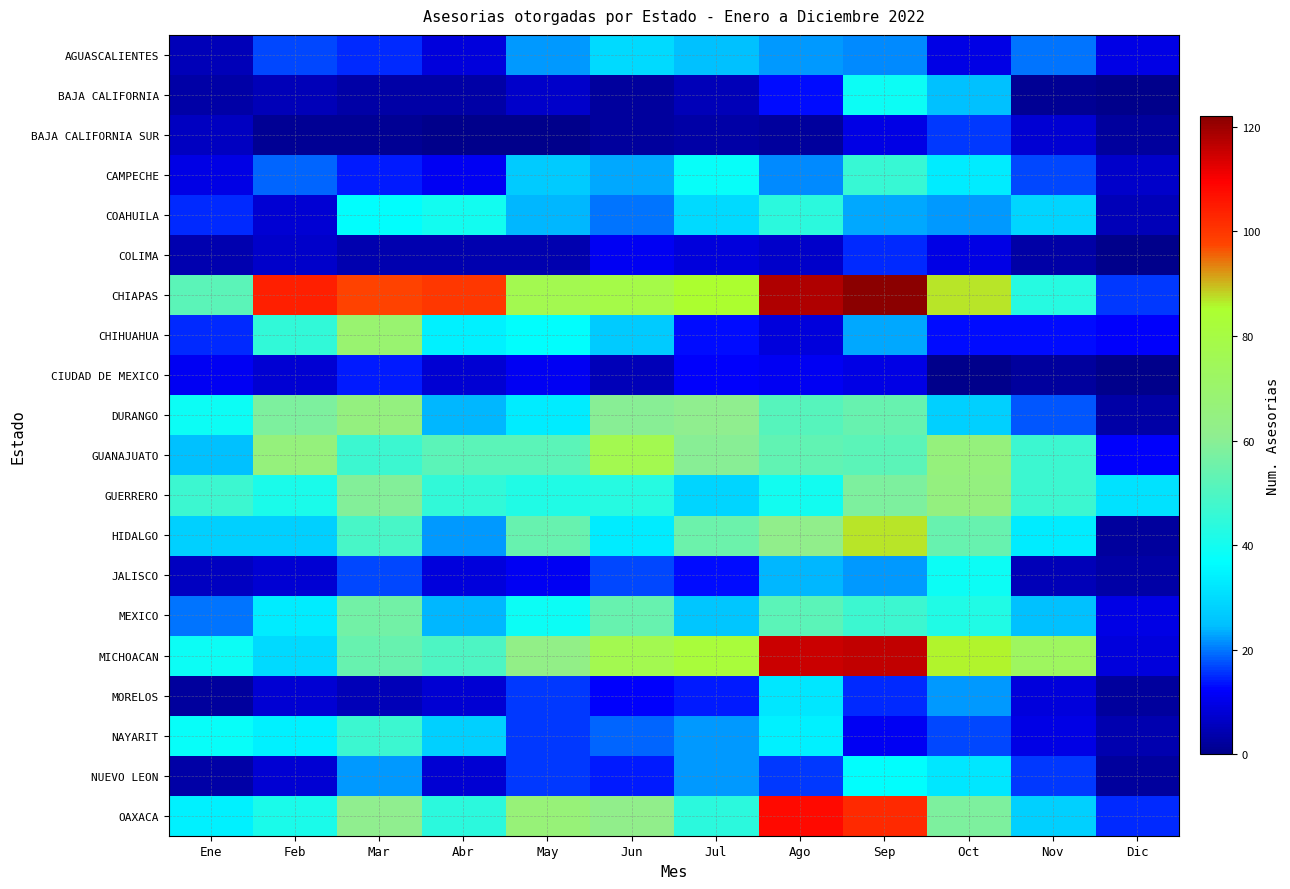

Between Ene and Mar, which is larger?

Mar